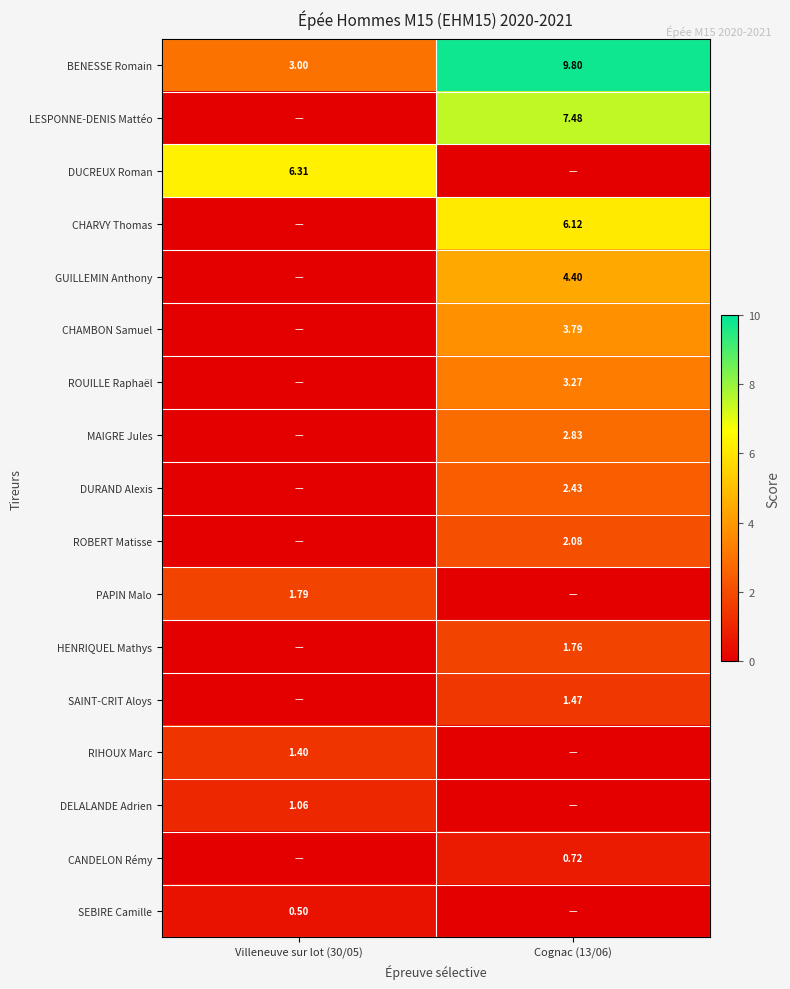

The PAPIN Malo series shows -1.1 at Cognac (13/06). True or false?

False